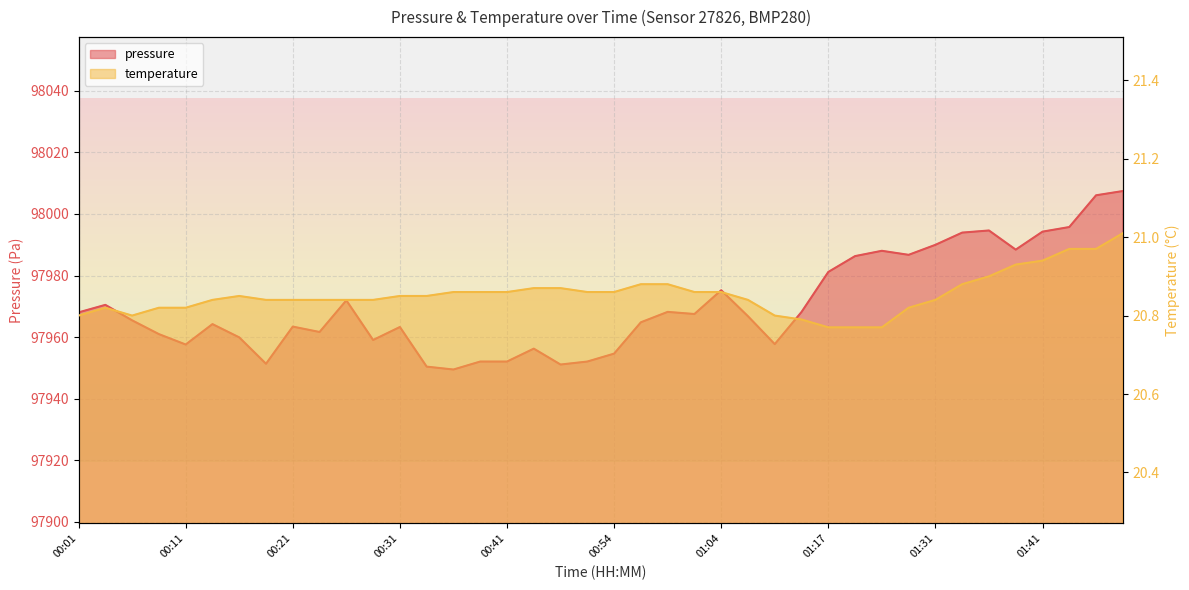

At which label does temperature reach its peak?

01:51